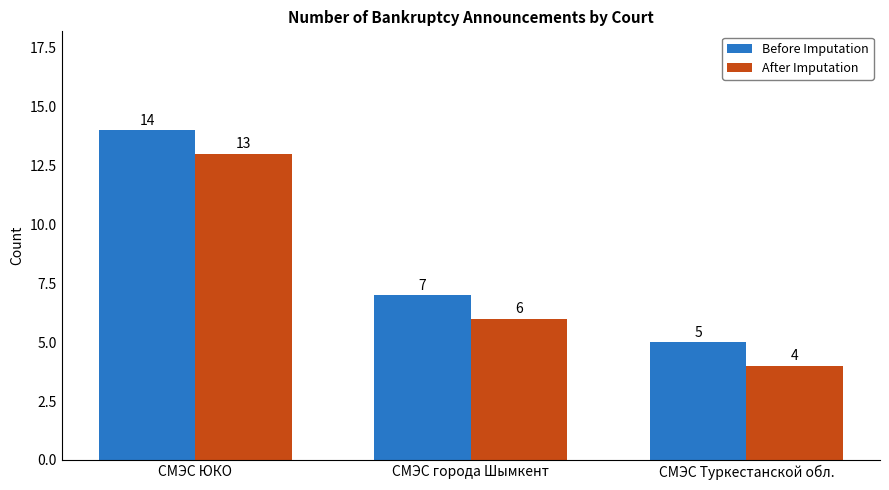

What is the maximum value for Before Imputation?

14